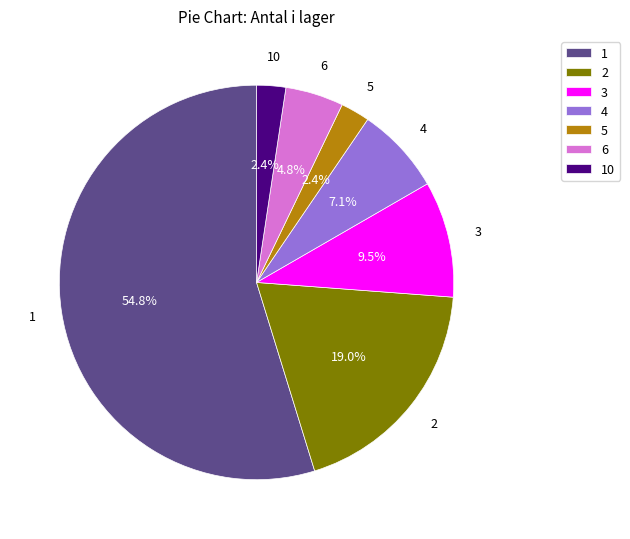

Is there a majority slice in this chart?

Yes